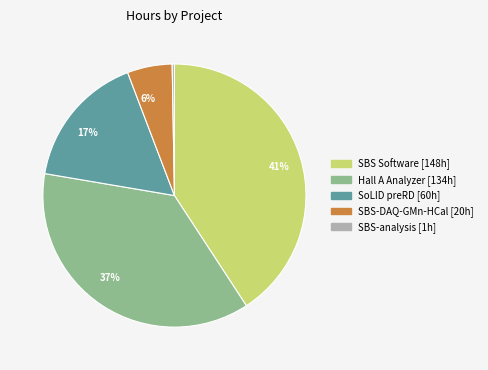

Is there a majority slice in this chart?

No